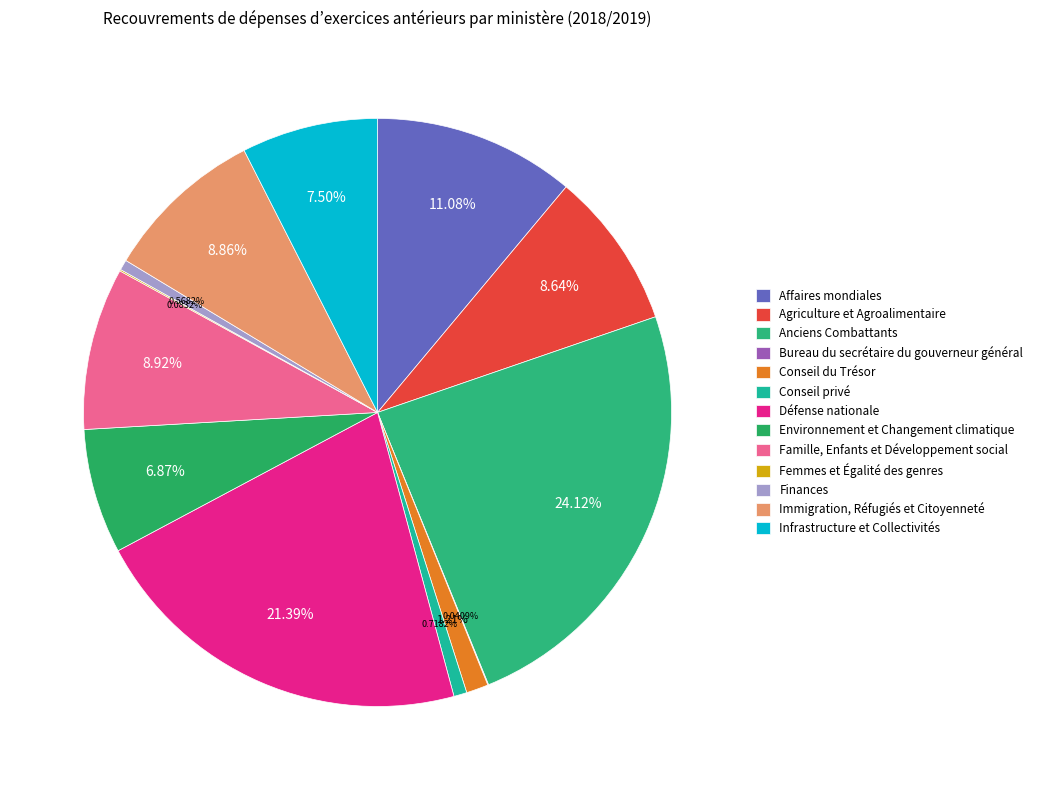

Is there a majority slice in this chart?

No